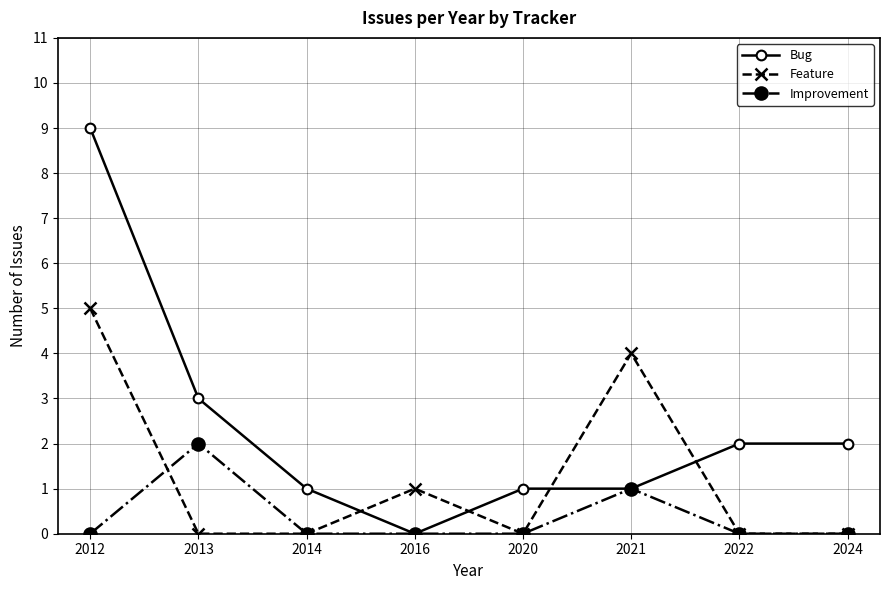

How many lines are shown in the chart?

3